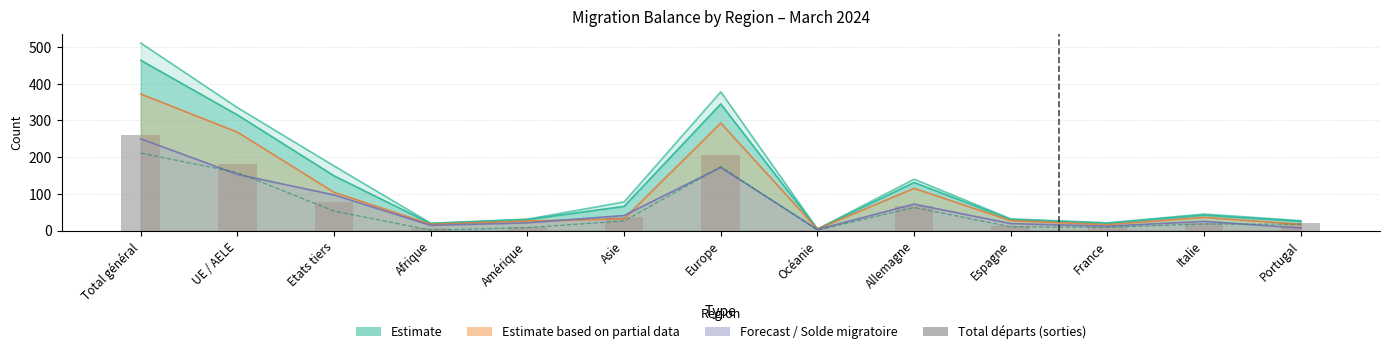

Reading left to right, what are all the values shown in this chart?

261	182	79	6	10	37	206	1	68	13	9	20	20